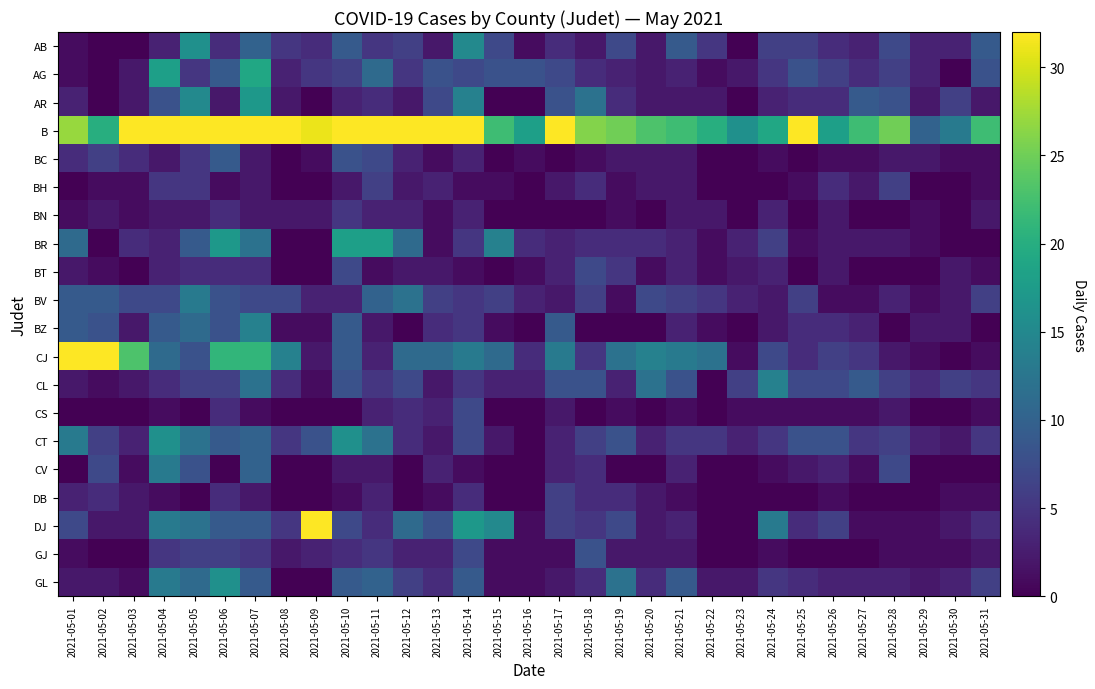

Between 2021-05-23 and 2021-05-11, which is larger?

2021-05-11